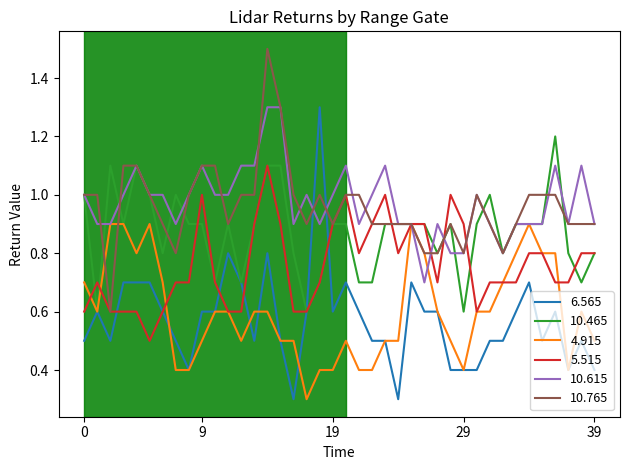

Which series ends up on top after the final intersection of 5.515 and 4.915?

5.515